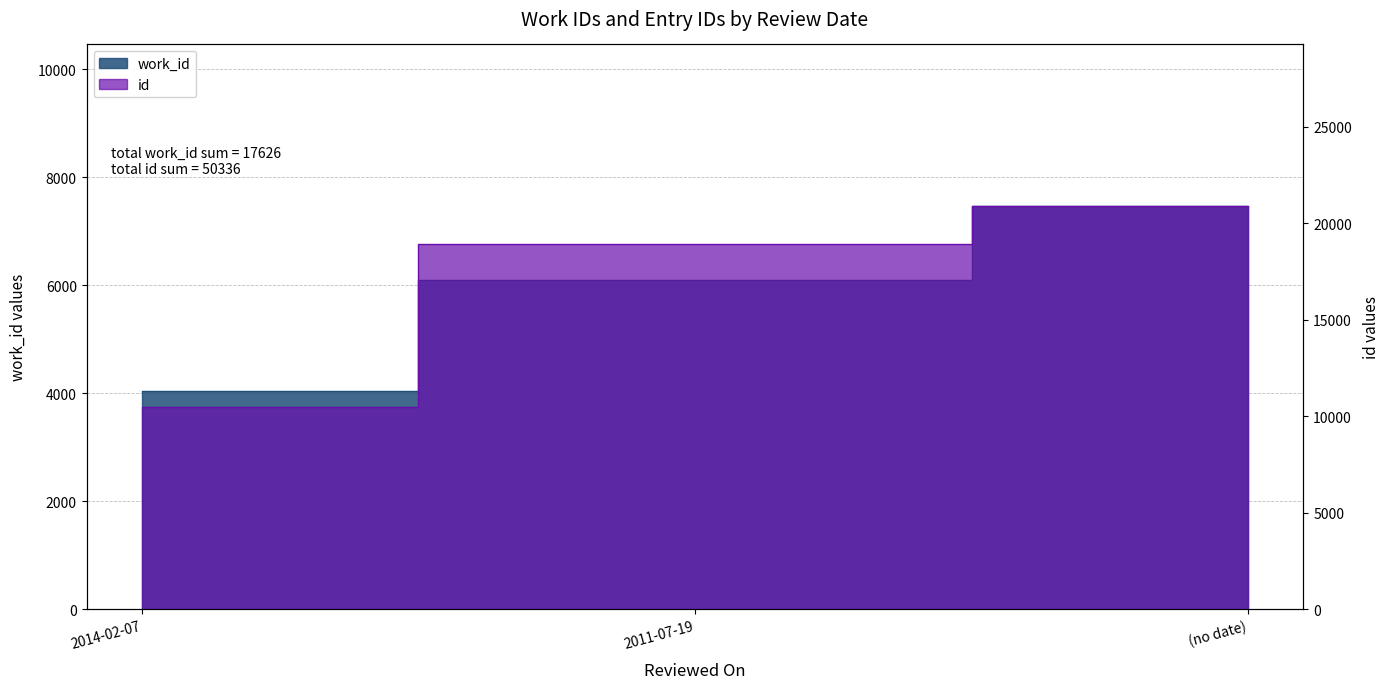

Which series has the largest range (max minus min)?

id